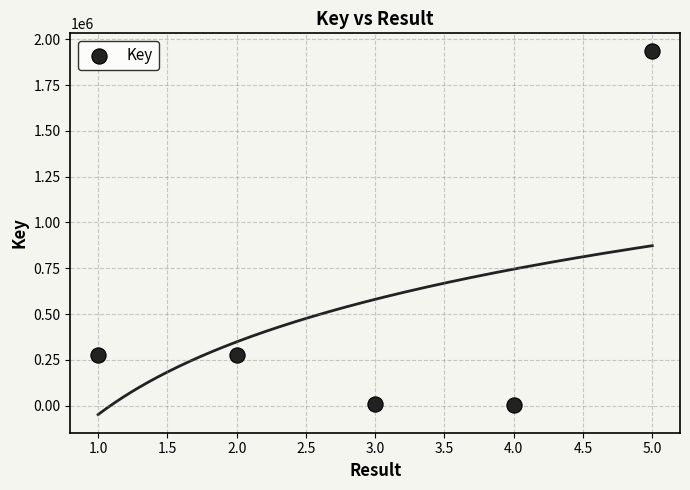

What is the range of X values (max minus min)?

4